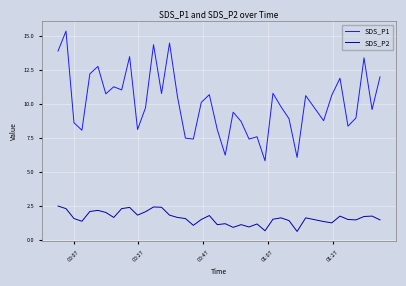

Which series has the largest total across all categories?

SDS_P1